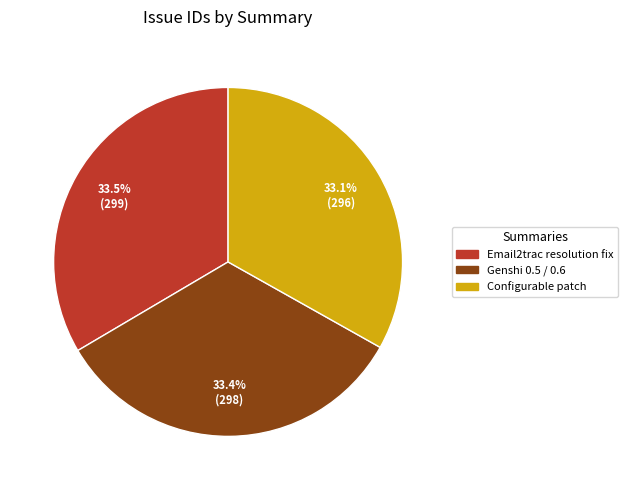

What portion of the pie excludes Configurable patch?

66.9%